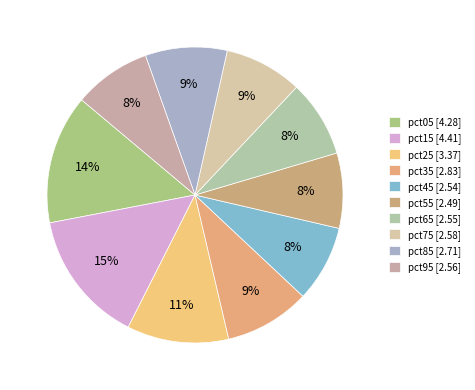

Count the number of slices in the pie.

10